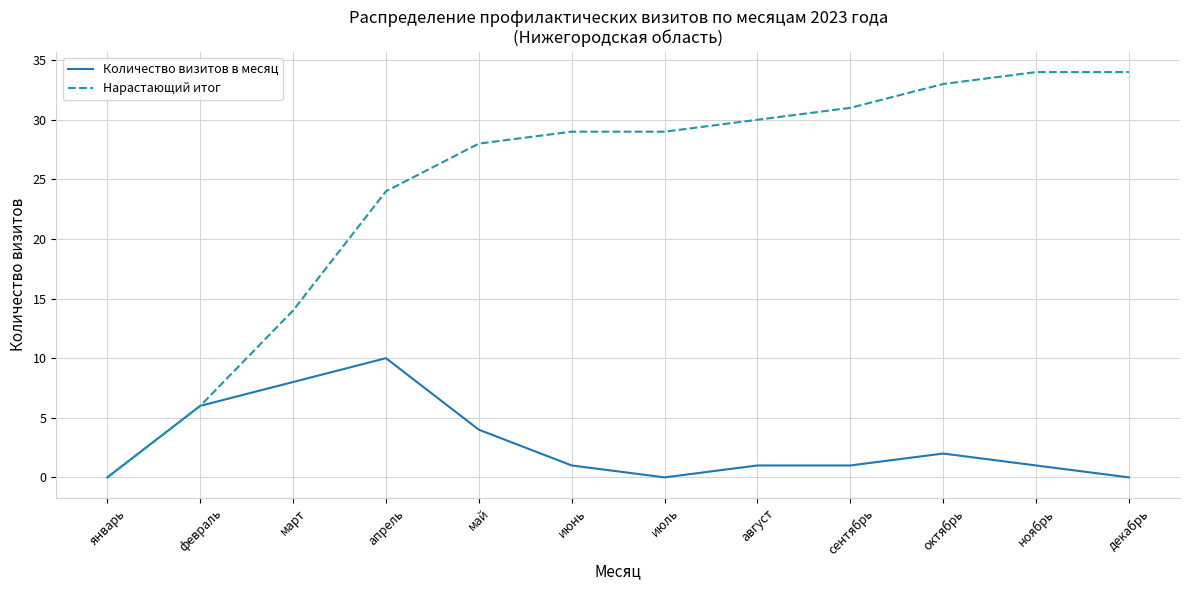

Is the value of Нарастающий итог at апрель greater than the value of Количество визитов в месяц at март?

Yes